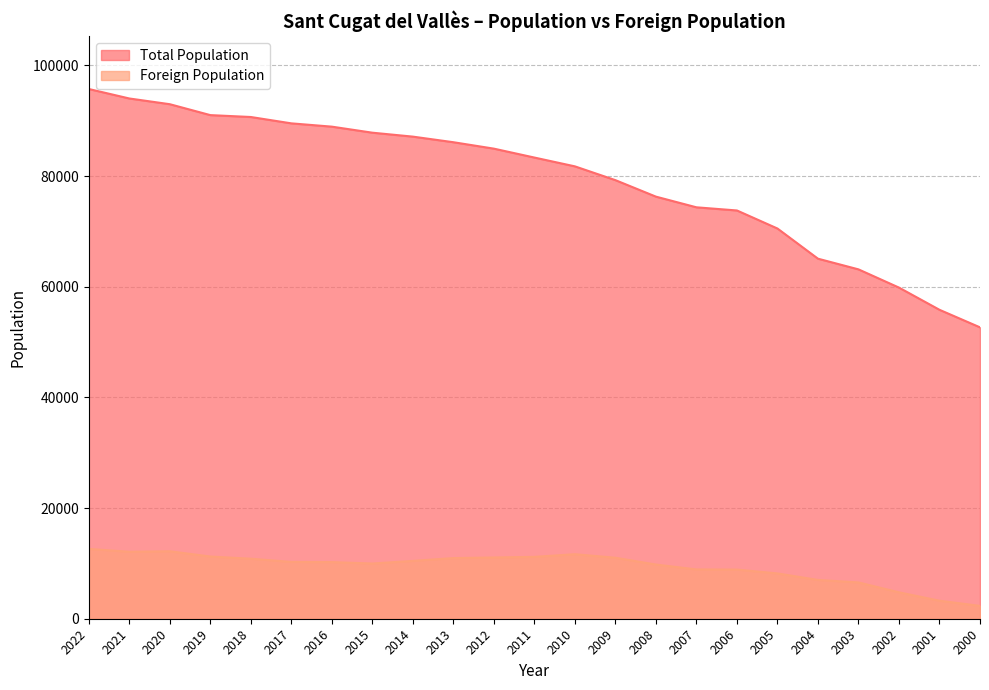

At which label does Foreign Population first exceed 10267?

2022